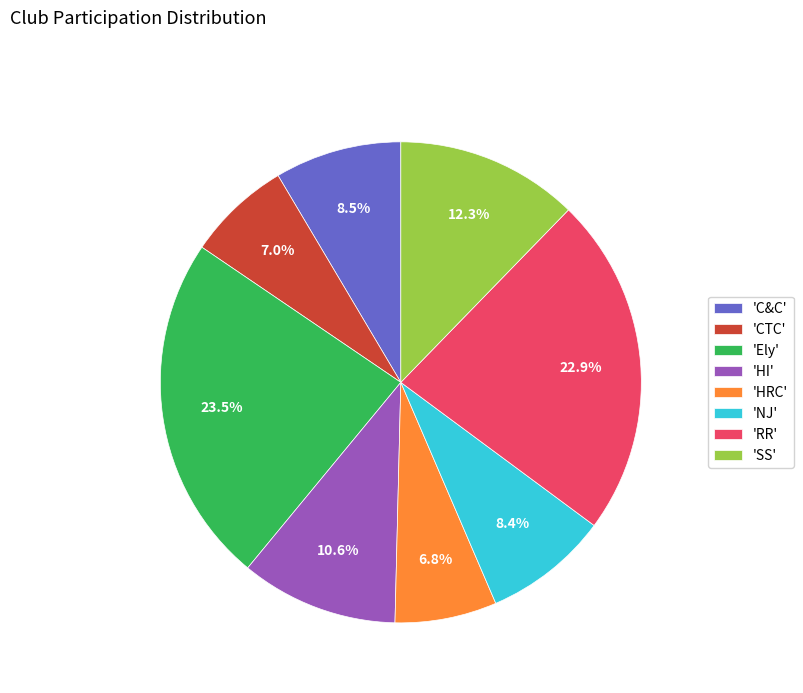

Is there a majority slice in this chart?

No